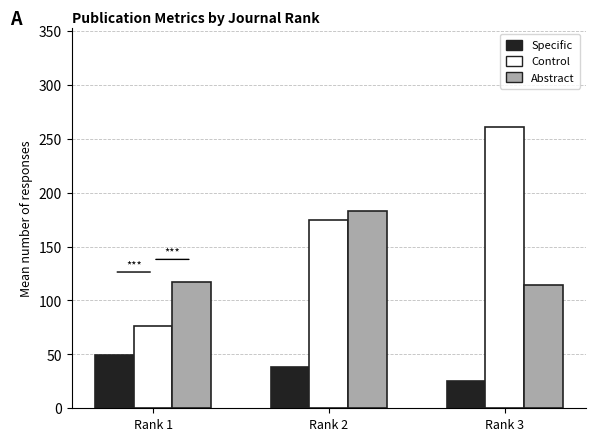

What is the difference between the maximum and second lowest values in the Specific series?

11